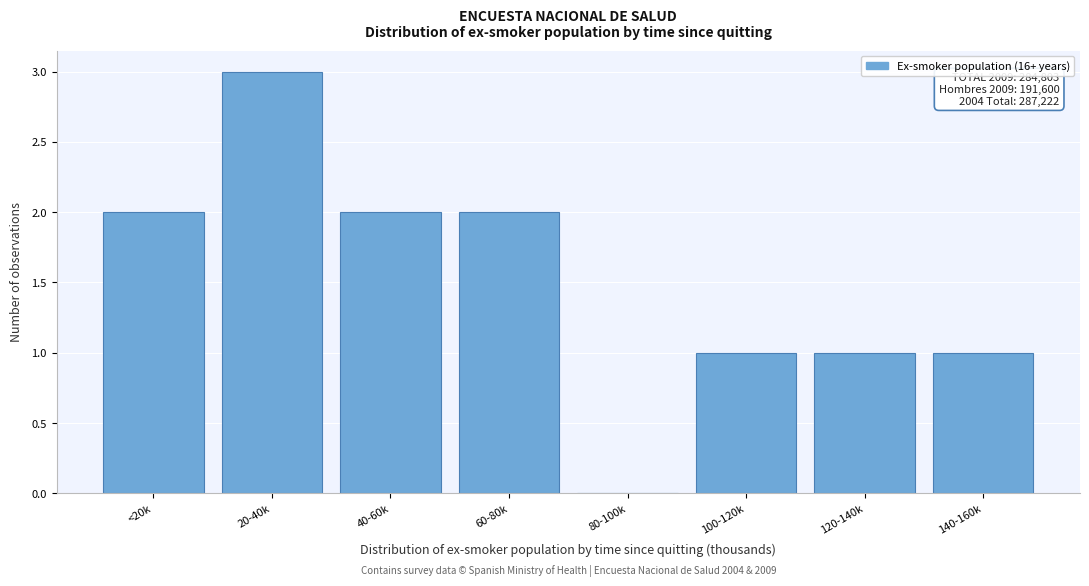

Reading left to right, list all the values displayed in this chart.

<20k=2	20-40k=3	40-60k=2	60-80k=2	80-100k=0	100-120k=1	120-140k=1	140-160k=1